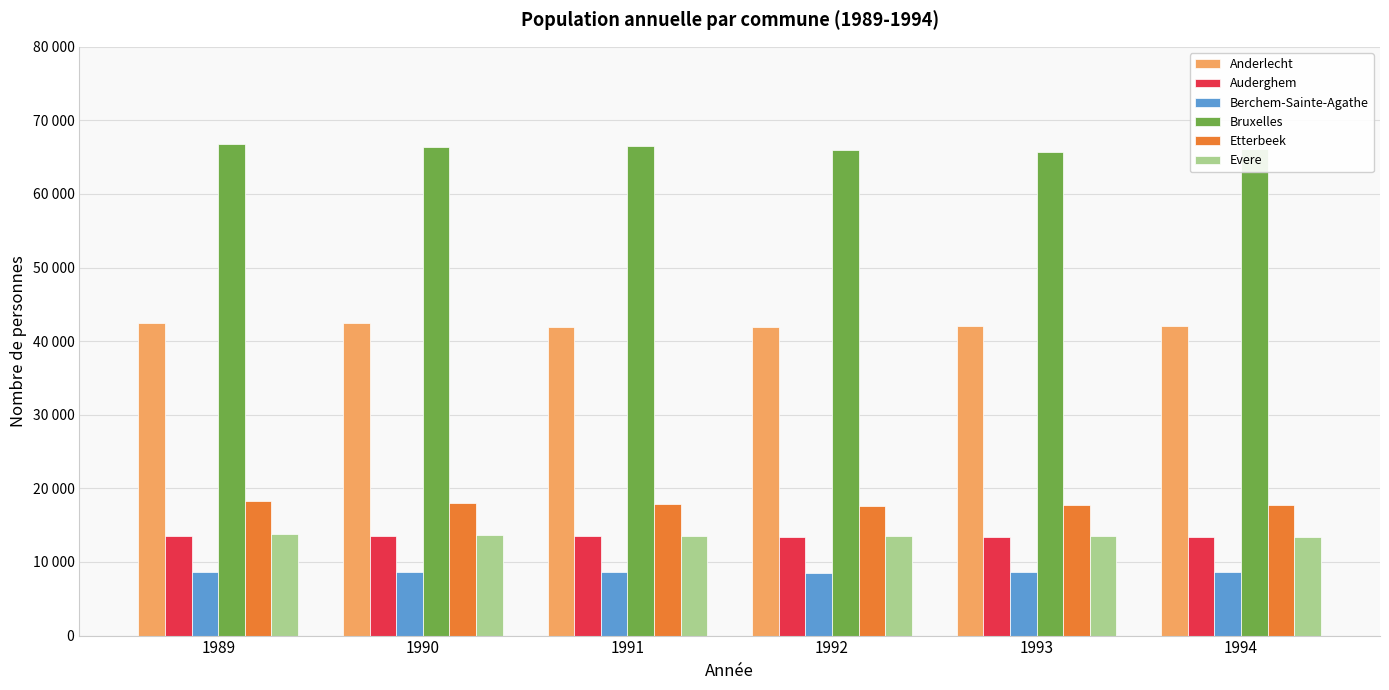

Are the bars grouped side by side (vs. stacked)?

Yes